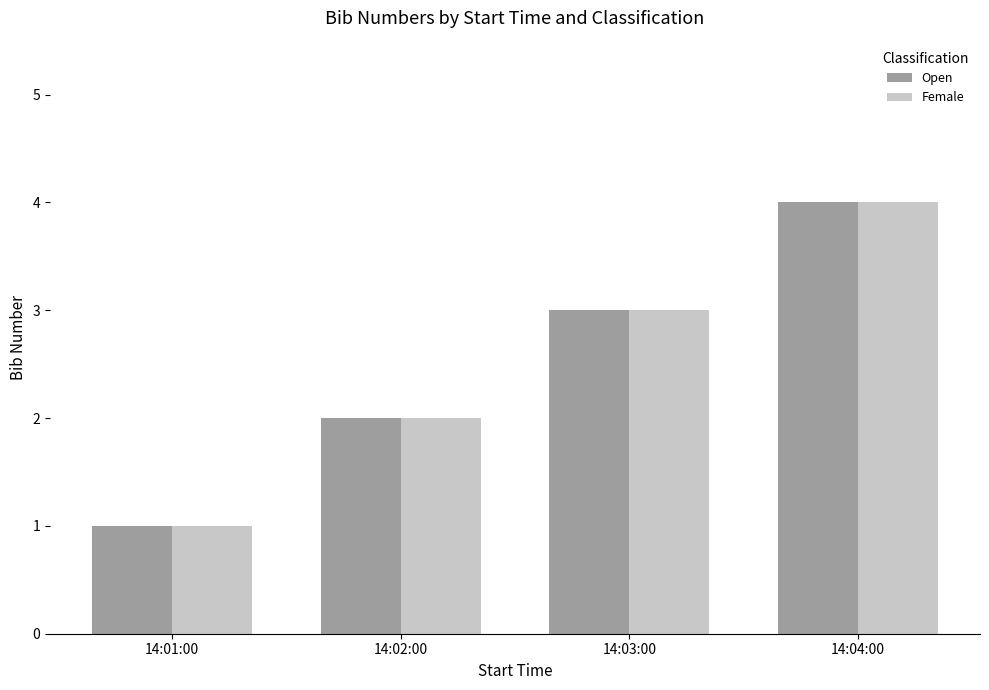

Does the chart contain stacked bars?

No